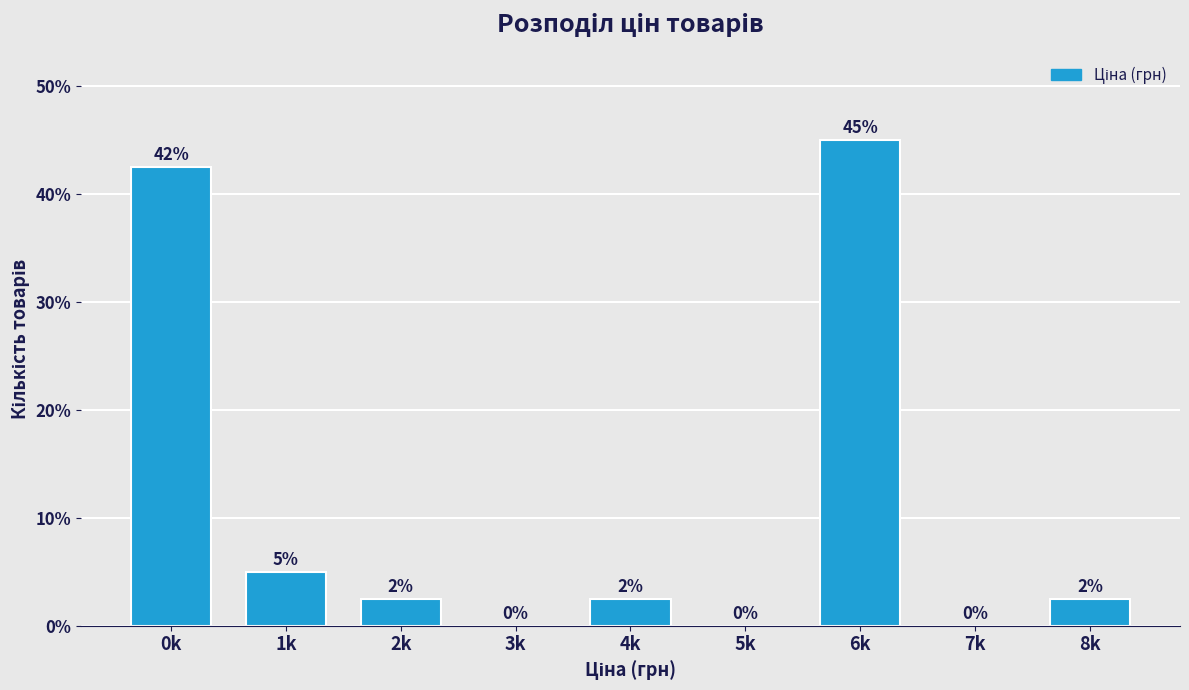

The chart shows a value of 2.5 at 4k. True or false?

True